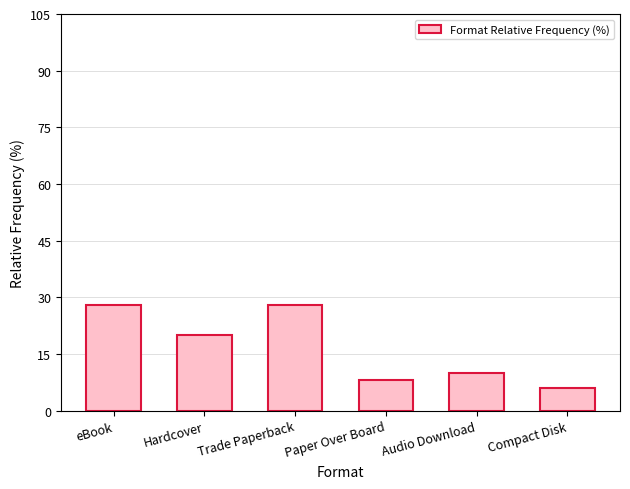

What is the difference between the second highest and second lowest values?

20.0